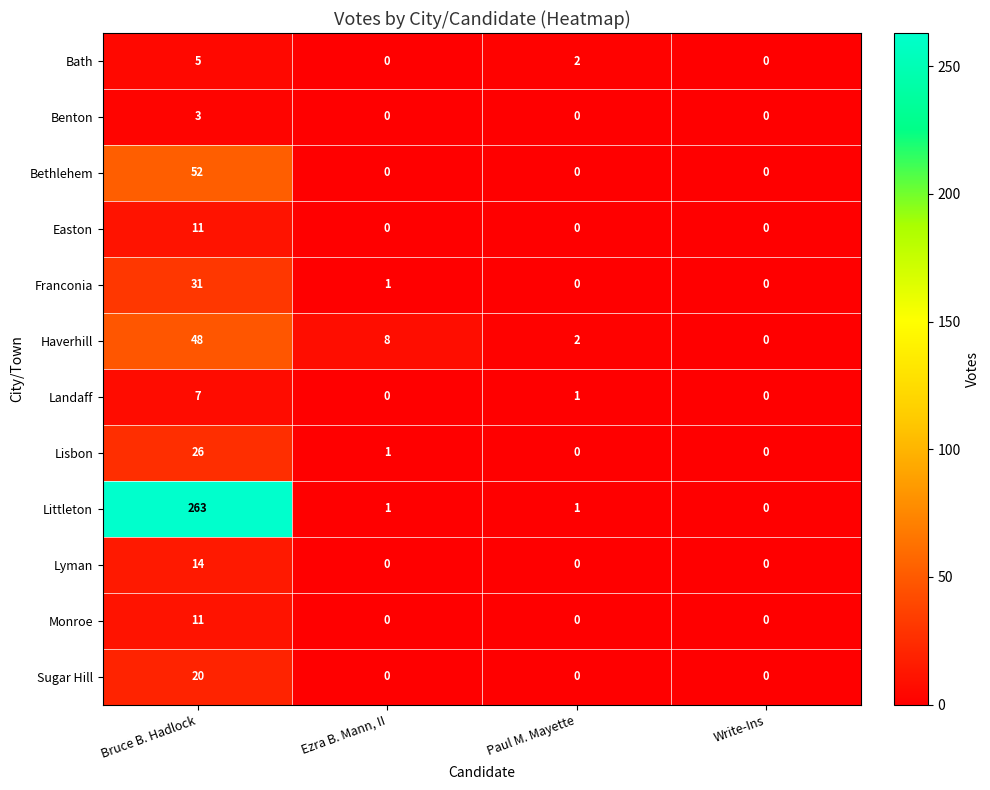

Count the Lyman values in the range 0 to 14.

4